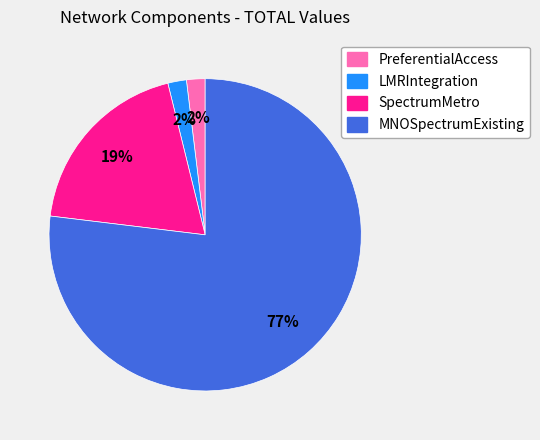

Count the number of slices in the pie.

4